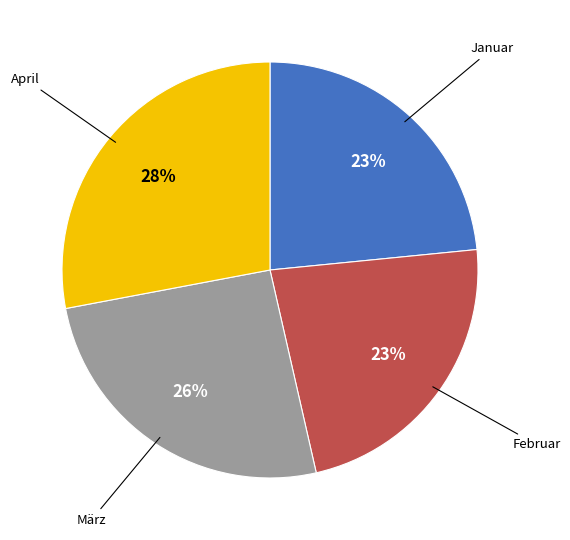

What percentage is the Januar slice, to the nearest percent?

23%